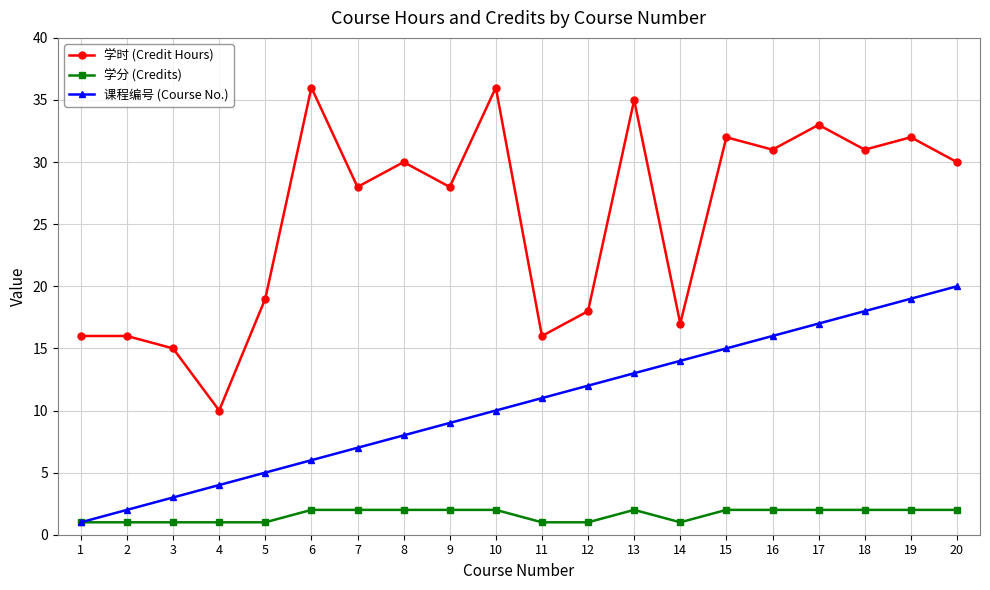

What is the sum of all 课程编号 (Course No.) values?

210